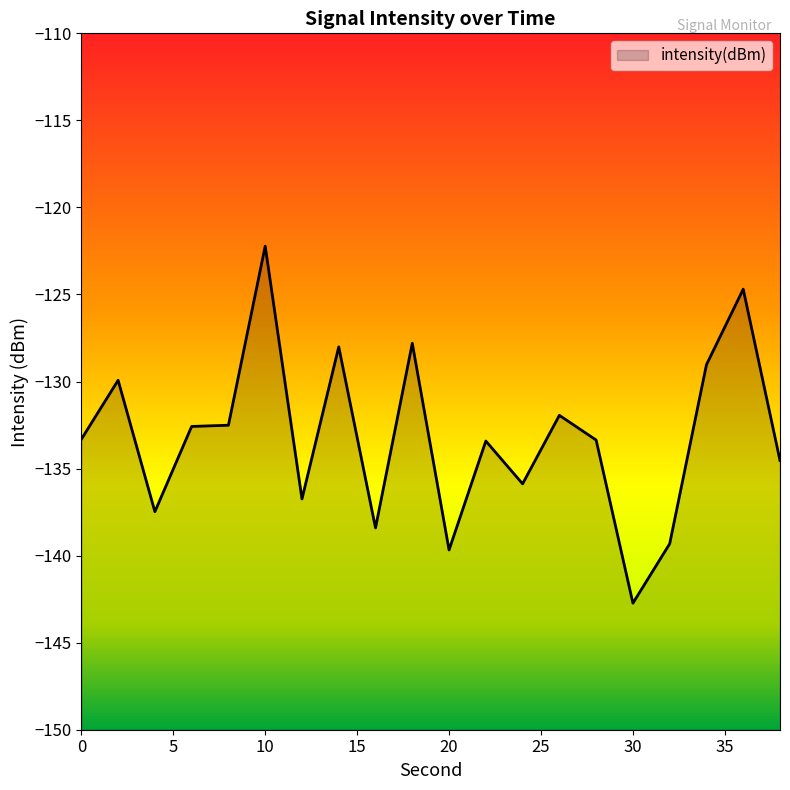

What is the change in value from 22 to 28?

+0.1